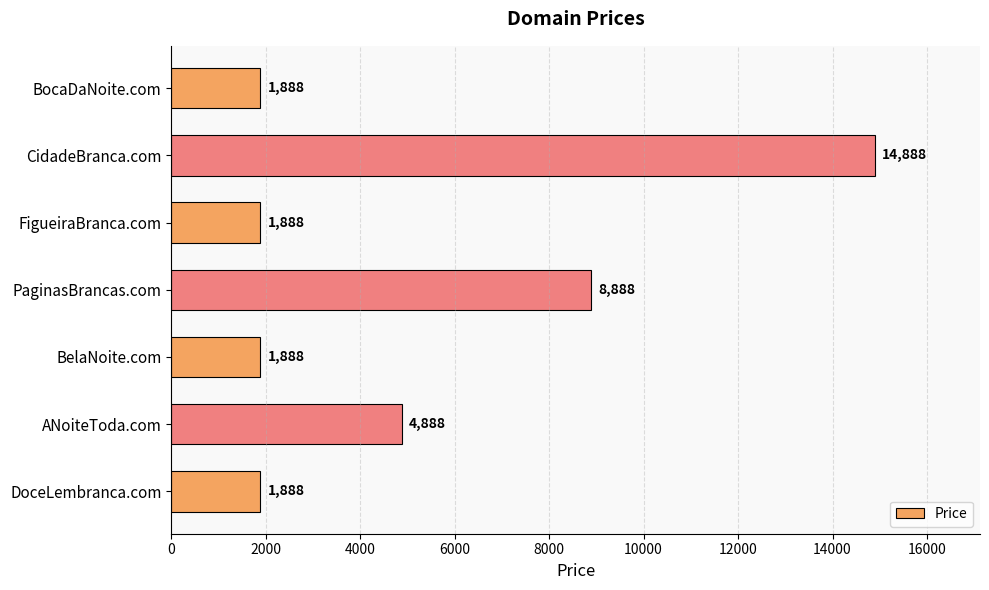

What is the greatest value displayed?

14888